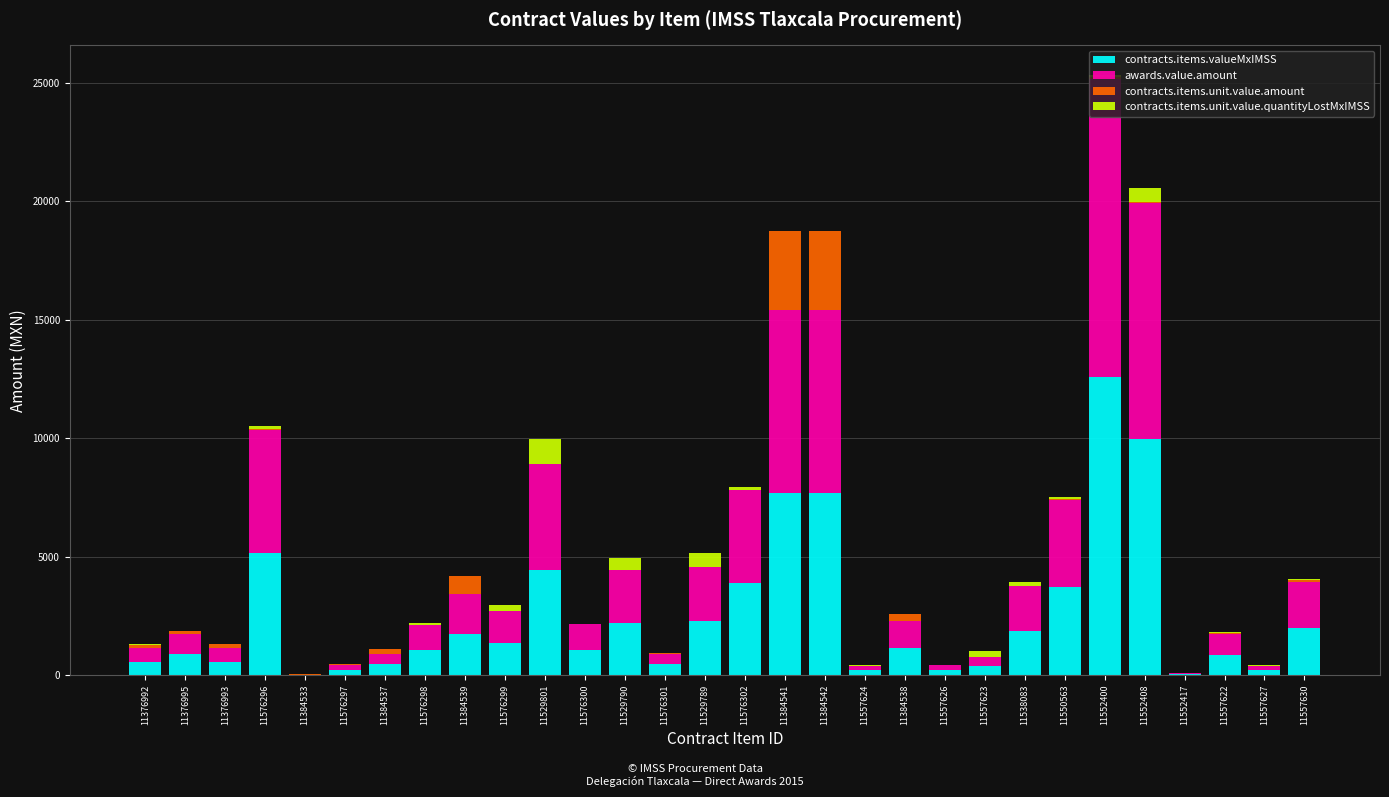

What is the total value across all series at 11576297?

459.4